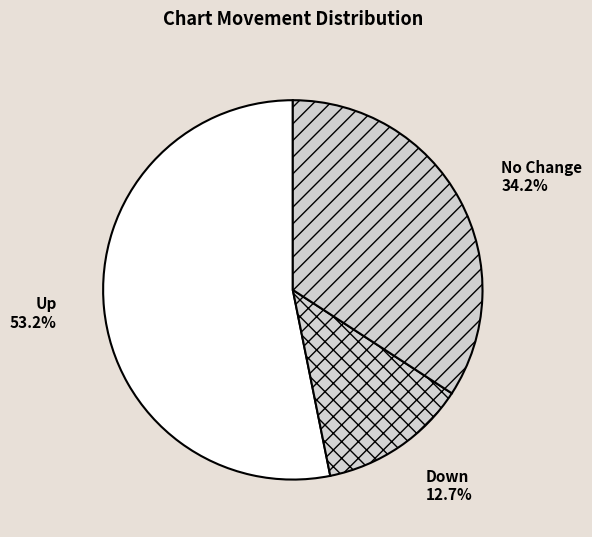

What is the smallest slice in the pie chart?

down